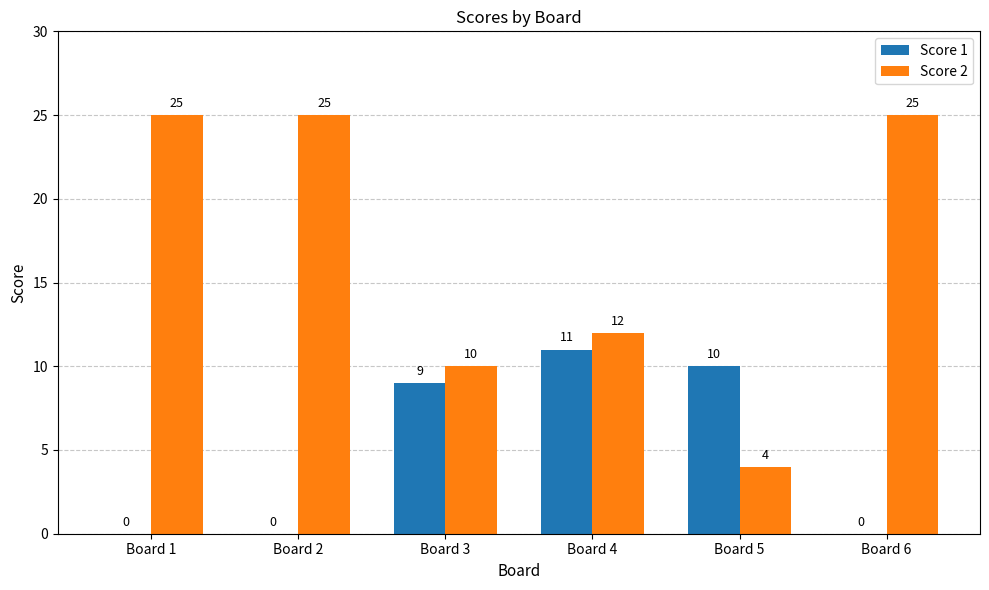

What are all the series names shown in the legend?

Score 1, Score 2